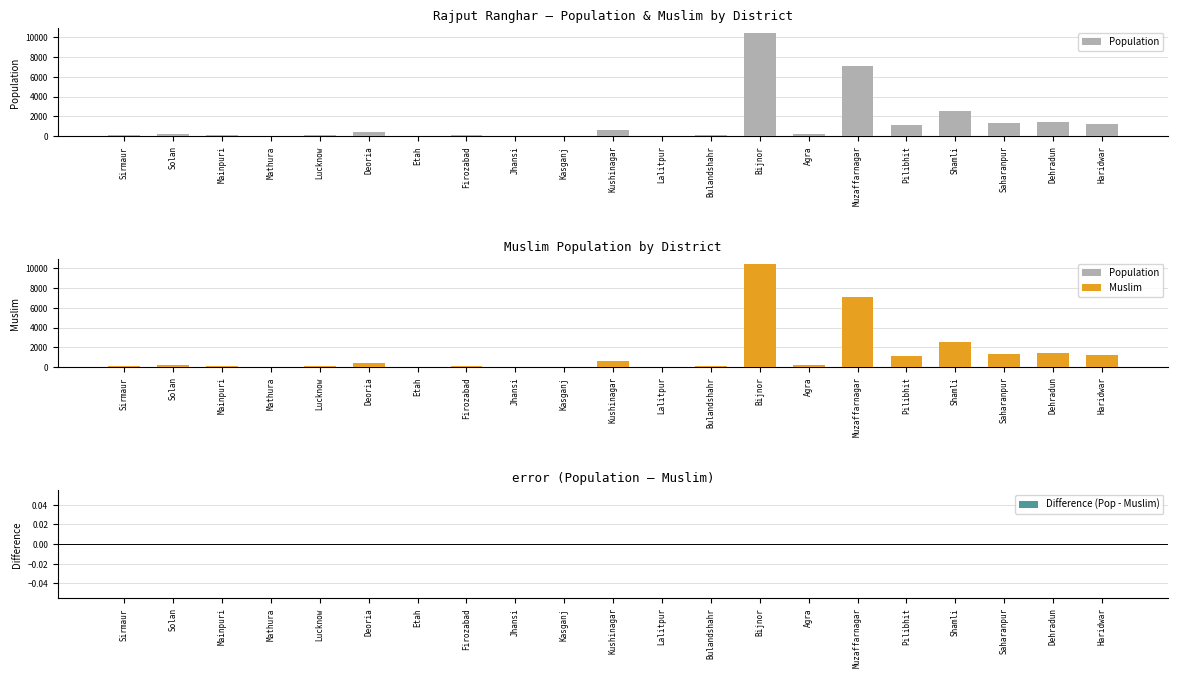

Reading left to right, list all the values displayed in this chart.

Population: 140	240	120	40	150	430	20	110	40	20	590	40	140	10400	190	7120	1150	2490	1300	1420	1190
Muslim: 140	240	120	40	150	430	20	110	40	20	590	40	140	10400	190	7120	1150	2490	1300	1420	1190
Difference (Pop - Muslim): 0	0	0	0	0	0	0	0	0	0	0	0	0	0	0	0	0	0	0	0	0